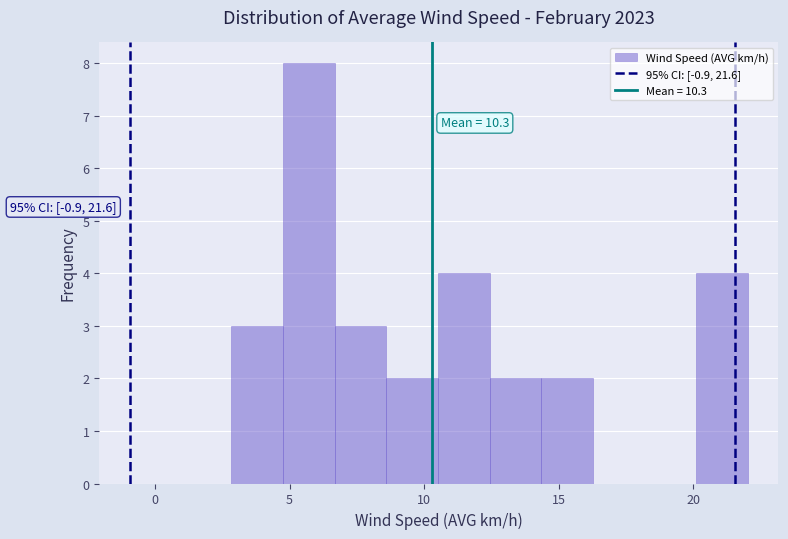

Around what value on the x-axis is the tallest bar? Give the approximate position of its centre, as read against the axis.

5.5